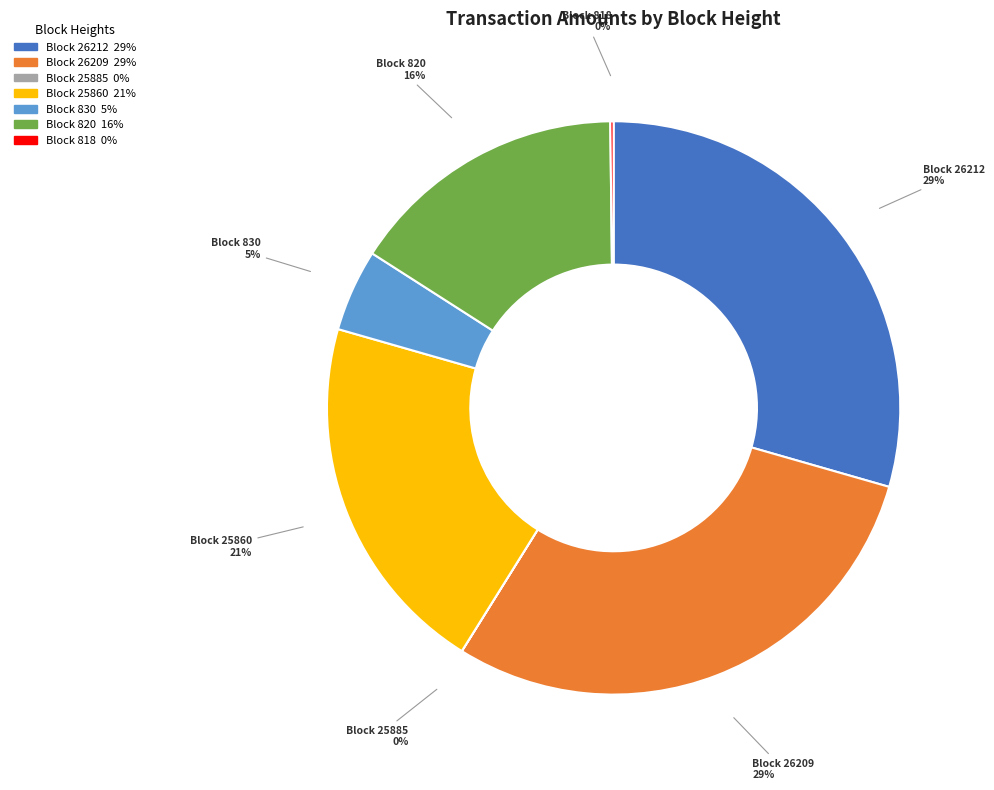

Is there any slice that represents more than half of the pie?

No